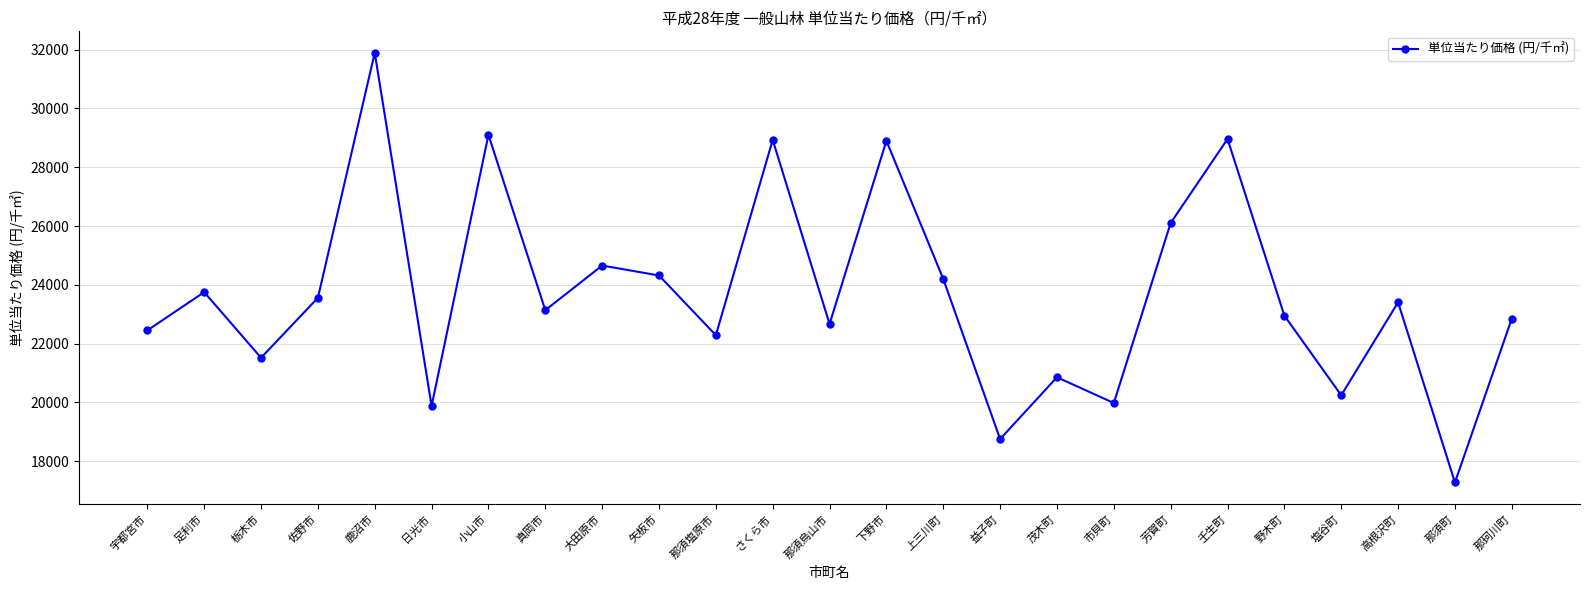

How many data points does each series have?

25